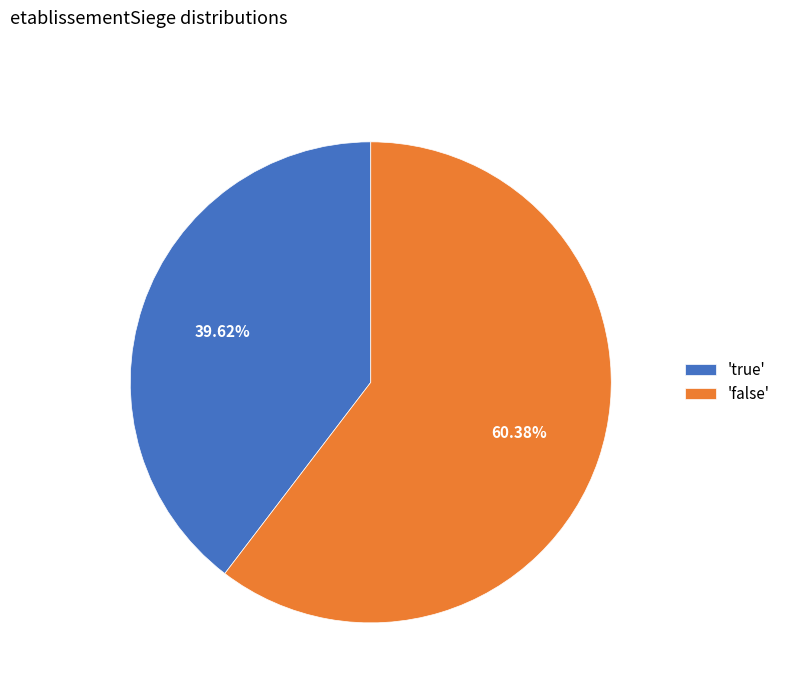

Which slice is the smallest?

'true'